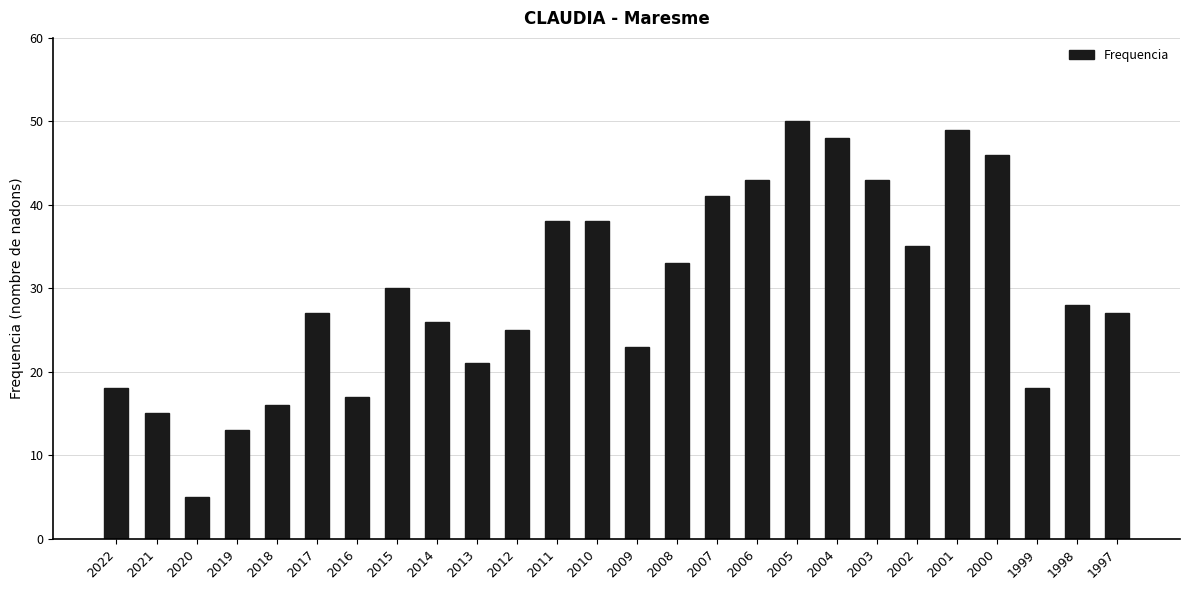

Which has a higher value, 2010 or 2012?

2010